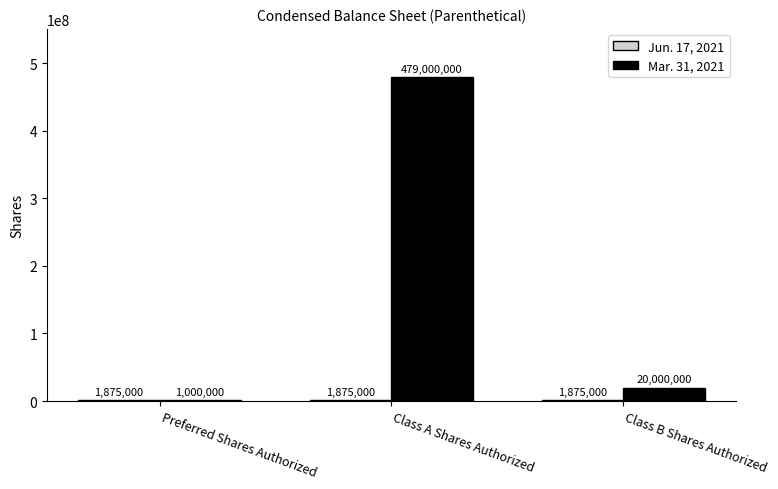

Where is Mar. 31, 2021 nearest to the value 240000000?

Class B Shares Authorized